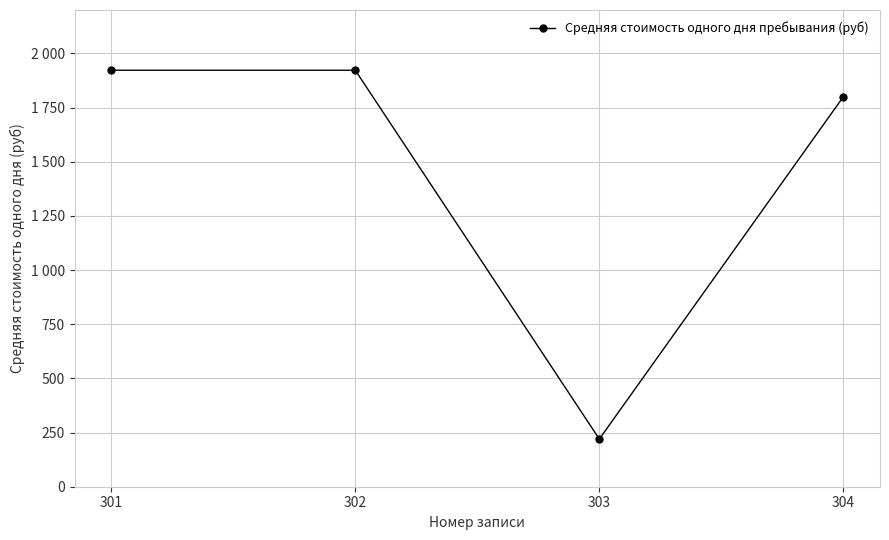

Is this an area chart (filled region under the line)?

No